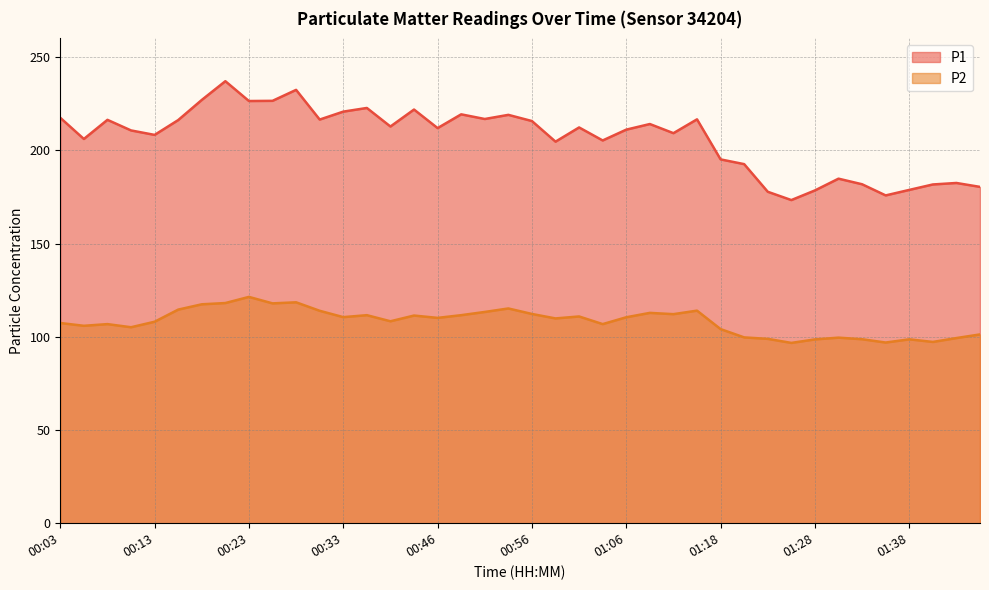

How many data points in P2 are above 110?

20